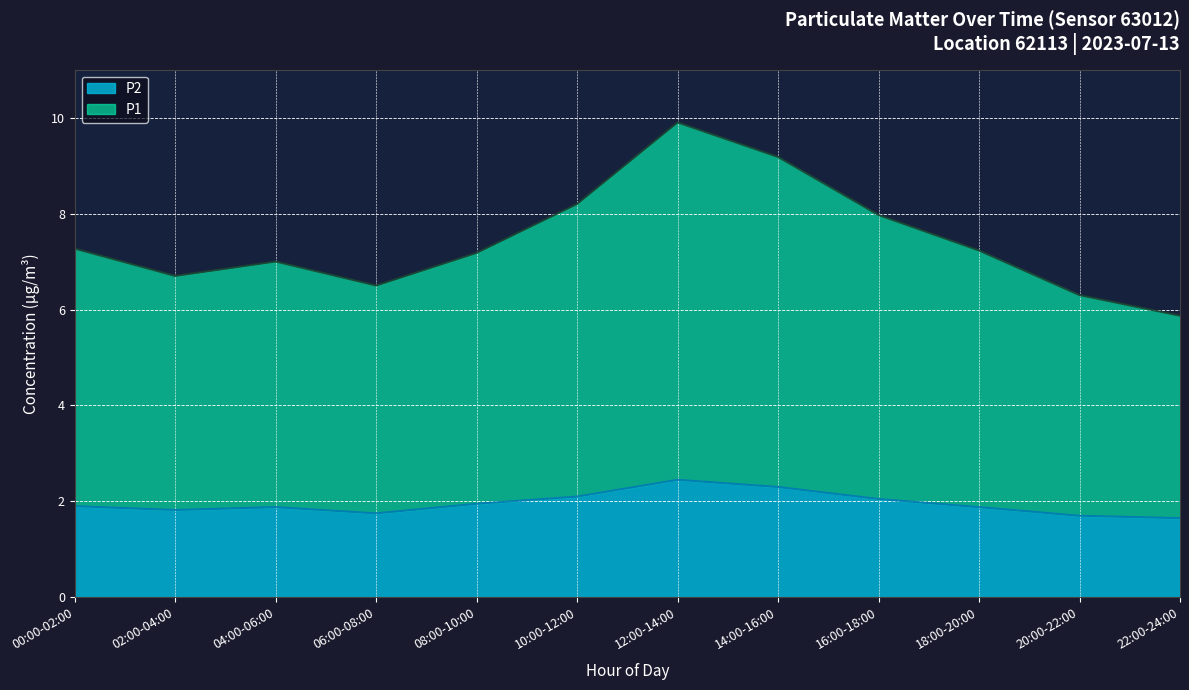

What is the smallest value displayed?

1.6